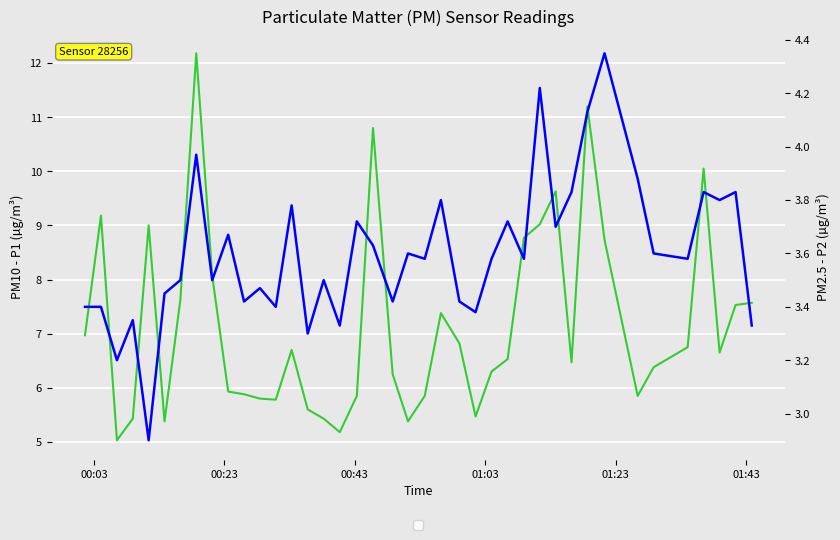

At which label does P1 first exceed 6?

00:03